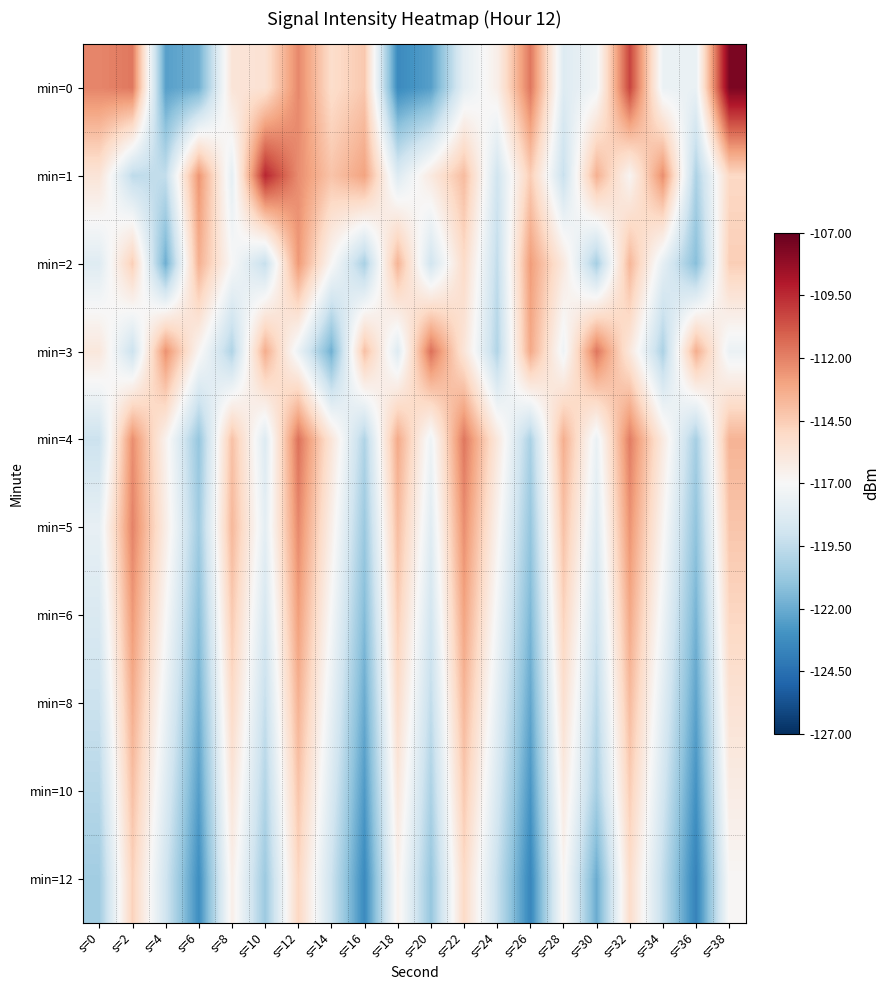

Reading left to right, what are all the values shown in this chart?

min=0: s=0=-112.1	s=2=-111.7	s=4=-122.4	s=6=-121.8	s=8=-115.7	s=10=-115.5	s=12=-112.2	s=14=-115.2	s=16=-114.3	s=18=-123.3	s=20=-122.5	s=22=-117.9	s=24=-116.4	s=26=-111.7	s=28=-118.3	s=30=-117.4	s=32=-110.3	s=34=-117.6	s=36=-117.7	s=38=-107.6
min=1: s=0=-115.7	s=2=-119.6	s=4=-119.4	s=6=-112.6	s=8=-117.9	s=10=-109.4	s=12=-112.3	s=14=-114.2	s=16=-113.0	s=18=-118.3	s=20=-116.0	s=22=-113.9	s=24=-118.9	s=26=-114.5	s=28=-119.2	s=30=-113.5	s=32=-116.8	s=34=-112.3	s=36=-120.1	s=38=-115.0
min=2: s=0=-118.2	s=2=-114.6	s=4=-121.9	s=6=-113.5	s=8=-117.0	s=10=-119.3	s=12=-112.7	s=14=-116.9	s=16=-120.2	s=18=-113.6	s=20=-118.9	s=22=-115.1	s=24=-119.5	s=26=-112.8	s=28=-116.0	s=30=-120.3	s=32=-113.7	s=34=-117.9	s=36=-121.2	s=38=-114.6
min=3: s=0=-115.9	s=2=-119.1	s=4=-112.5	s=6=-116.8	s=8=-120.0	s=10=-113.3	s=12=-117.6	s=14=-121.8	s=16=-114.0	s=18=-118.3	s=20=-111.5	s=22=-115.7	s=24=-120.0	s=26=-113.2	s=28=-117.4	s=30=-111.7	s=32=-115.9	s=34=-120.1	s=36=-113.4	s=38=-117.6
min=4: s=0=-119.1	s=2=-112.4	s=4=-116.6	s=6=-120.8	s=8=-114.1	s=10=-118.3	s=12=-111.5	s=14=-115.8	s=16=-120.0	s=18=-113.2	s=20=-117.5	s=22=-111.7	s=24=-115.9	s=26=-120.2	s=28=-113.4	s=30=-117.6	s=32=-111.9	s=34=-116.1	s=36=-120.3	s=38=-113.6
min=5: s=0=-117.8	s=2=-112.0	s=4=-116.3	s=6=-120.5	s=8=-113.7	s=10=-118.0	s=12=-112.2	s=14=-116.4	s=16=-120.7	s=18=-113.9	s=20=-118.1	s=22=-112.4	s=24=-116.6	s=26=-120.8	s=28=-114.1	s=30=-118.3	s=32=-112.5	s=34=-116.8	s=36=-121.0	s=38=-114.2
min=6: s=0=-118.5	s=2=-112.7	s=4=-116.9	s=6=-121.2	s=8=-114.4	s=10=-118.6	s=12=-112.9	s=14=-117.1	s=16=-121.3	s=18=-114.6	s=20=-118.8	s=22=-113.0	s=24=-117.3	s=26=-121.5	s=28=-114.7	s=30=-119.0	s=32=-113.2	s=34=-117.4	s=36=-121.7	s=38=-114.9
min=8: s=0=-119.1	s=2=-113.4	s=4=-117.6	s=6=-121.8	s=8=-115.1	s=10=-119.3	s=12=-113.5	s=14=-117.8	s=16=-122.0	s=18=-115.2	s=20=-119.5	s=22=-113.7	s=24=-117.9	s=26=-122.2	s=28=-115.4	s=30=-119.6	s=32=-113.9	s=34=-118.1	s=36=-122.3	s=38=-115.6
min=10: s=0=-119.8	s=2=-114.0	s=4=-118.3	s=6=-122.5	s=8=-115.7	s=10=-120.0	s=12=-114.2	s=14=-118.4	s=16=-122.7	s=18=-115.9	s=20=-120.1	s=22=-114.4	s=24=-118.6	s=26=-122.8	s=28=-116.1	s=30=-120.3	s=32=-114.5	s=34=-118.8	s=36=-123.0	s=38=-116.2
min=12: s=0=-120.5	s=2=-114.7	s=4=-118.9	s=6=-123.2	s=8=-116.4	s=10=-120.6	s=12=-114.9	s=14=-119.1	s=16=-123.3	s=18=-116.6	s=20=-120.8	s=22=-115.0	s=24=-119.3	s=26=-123.5	s=28=-116.7	s=30=-122.0	s=32=-115.2	s=34=-119.4	s=36=-123.7	s=38=-116.9